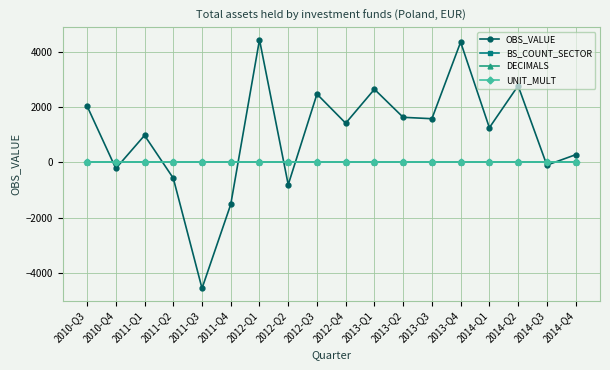

Which category has the lowest value across all series?

2011-Q3